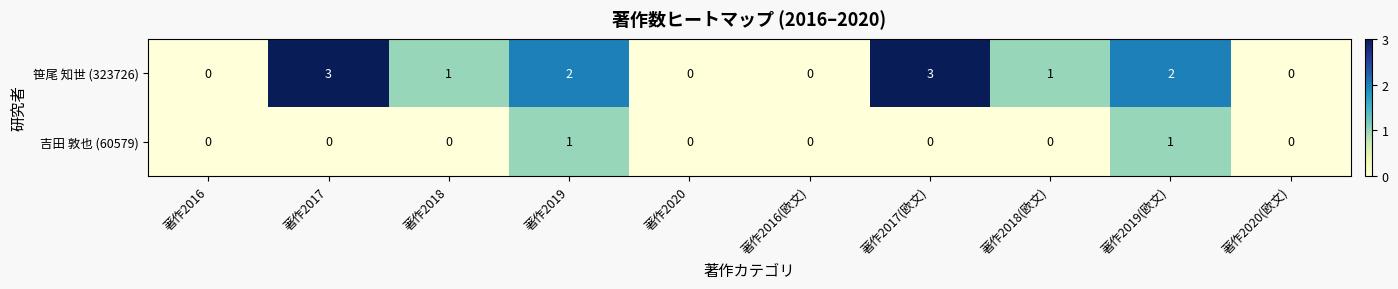

At which label does 笹尾 知世 (323726) first exceed 1?

著作2017